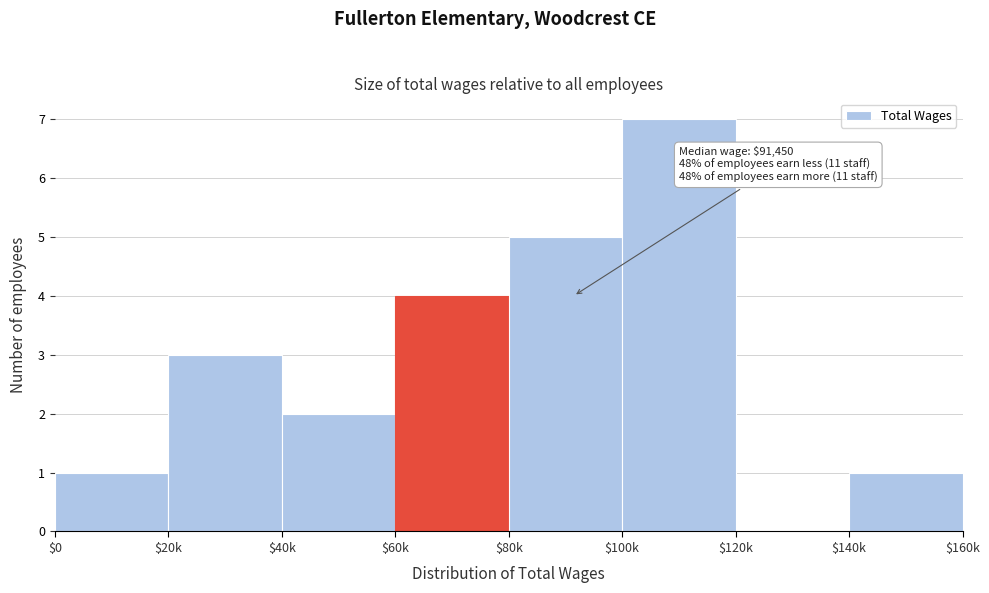

Is it true that the value at $100k is 10?

False